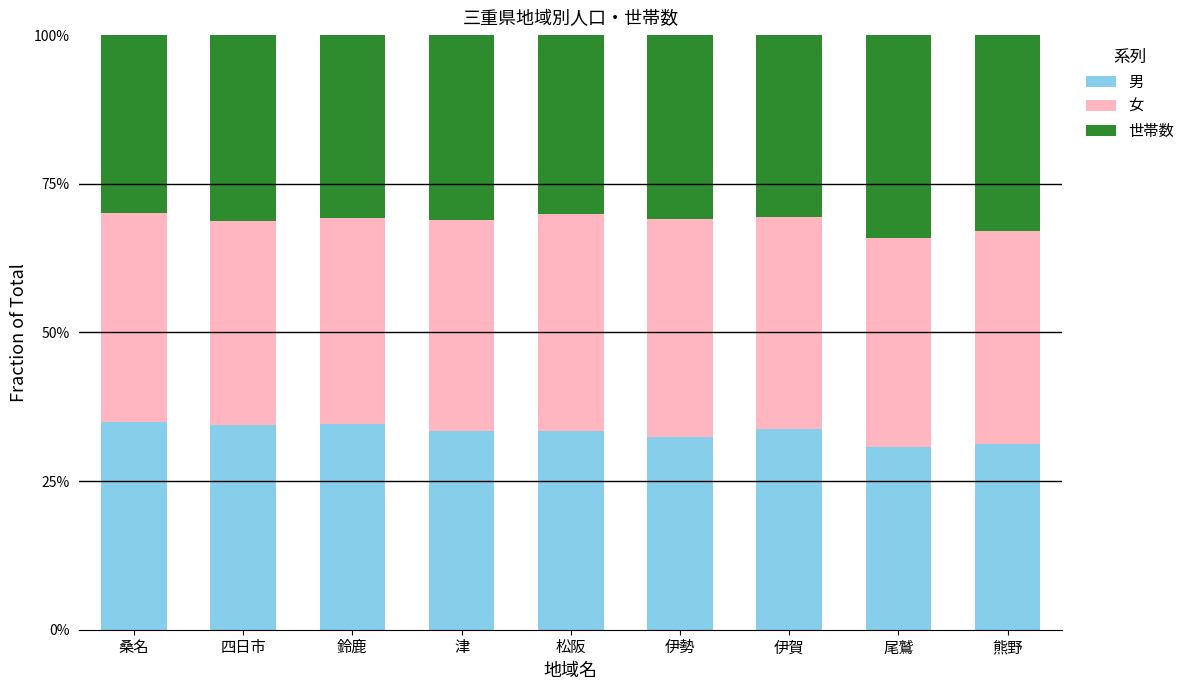

Count the 世帯数 values in the range 0 to 1.

9